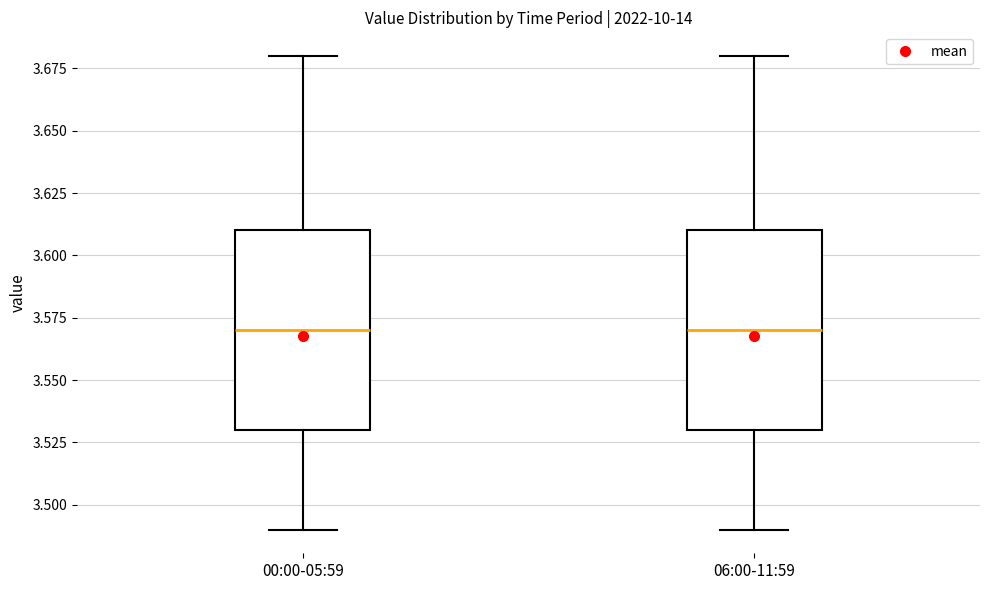

Reading left to right, read every box against the y-axis: the position of its median line, the range the box covers, and the ends of its whiskers. The values are not printed on the chart, so give them approximately, as read against the axis.

00:00-05:59: median 3.57, box 3.53 to 3.61, whiskers 3.49 to 3.68
06:00-11:59: median 3.57, box 3.53 to 3.61, whiskers 3.49 to 3.68